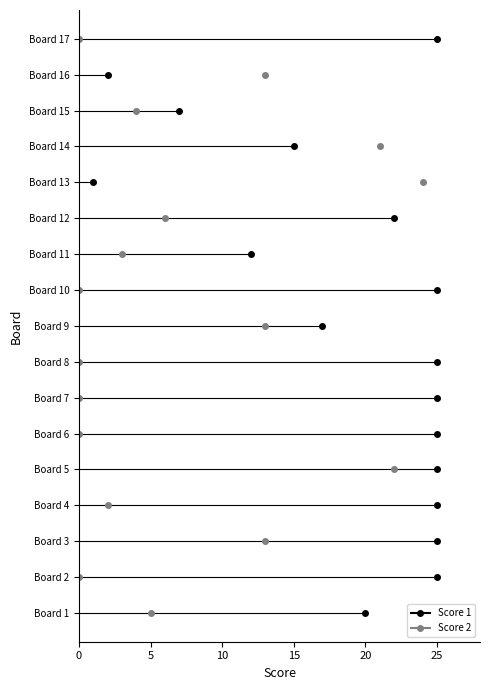

How many lines are shown in the chart?

2